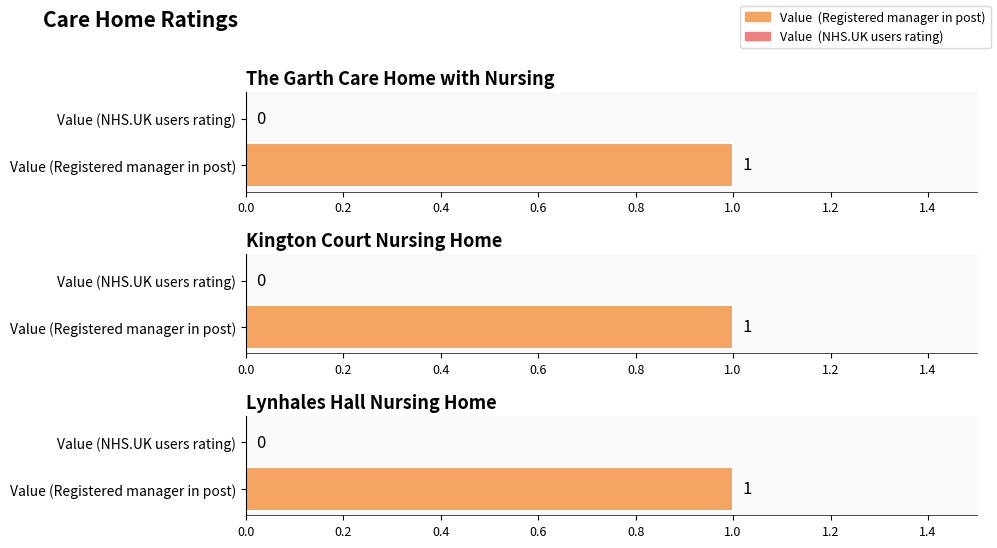

Reading left to right, extract all data points from this chart.

Value  (Registered manager in post): 1	1	1
Value  (NHS.UK users rating): 0	0	0